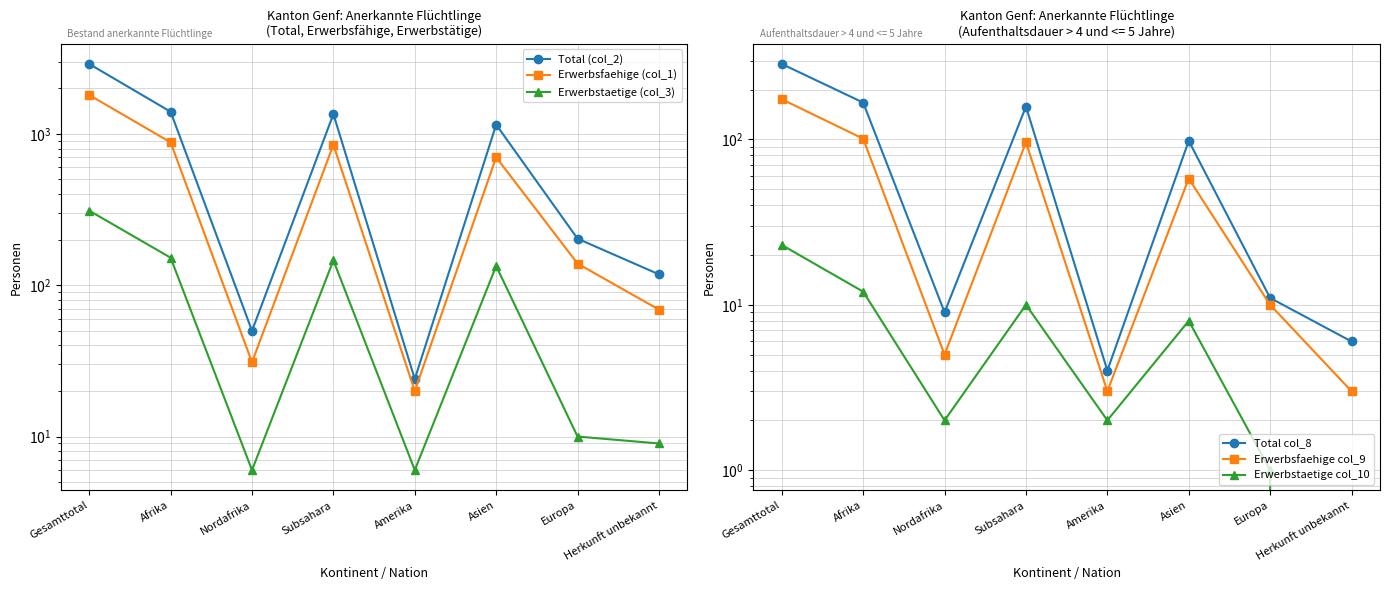

Is it true that Erwerbsfaehige col_9 equals 101 at Afrika?

True